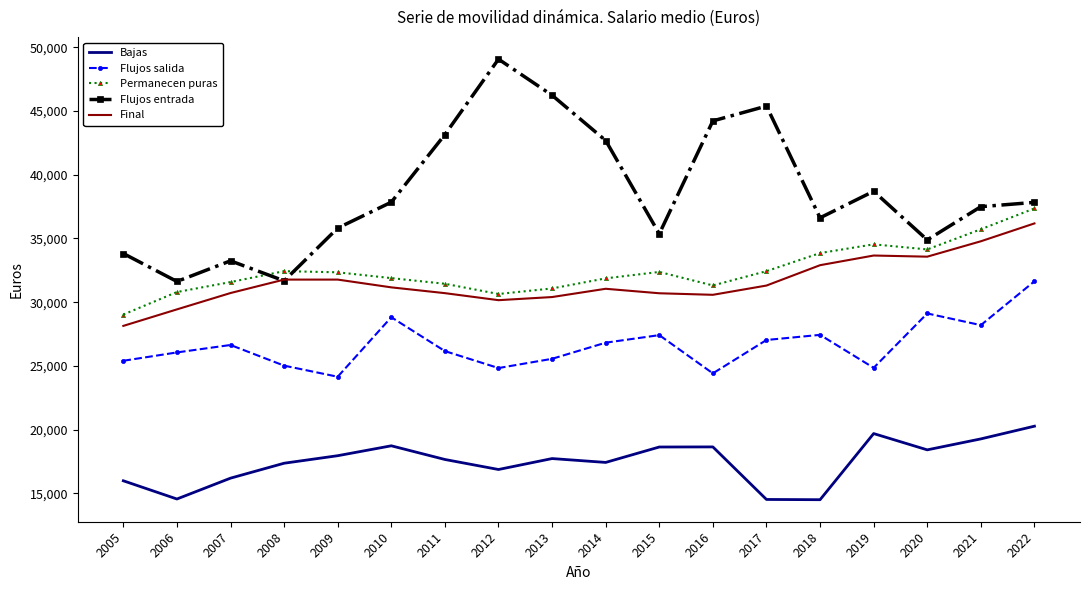

The value of Bajas at 2019 is 27276.3. True or false?

False